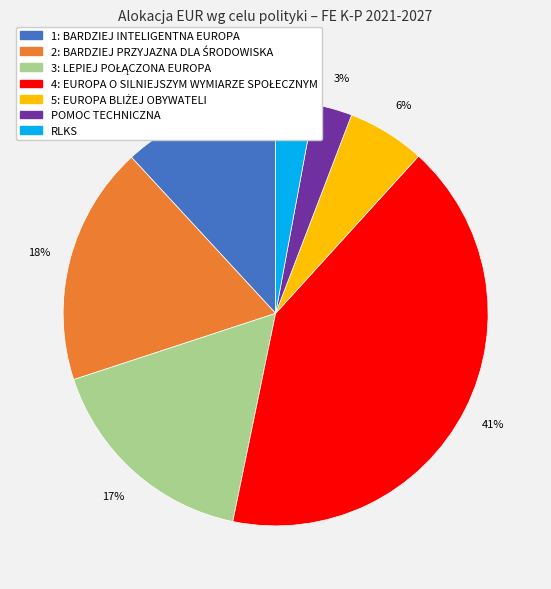

To the nearest percent, what is the average slice percentage?

14%